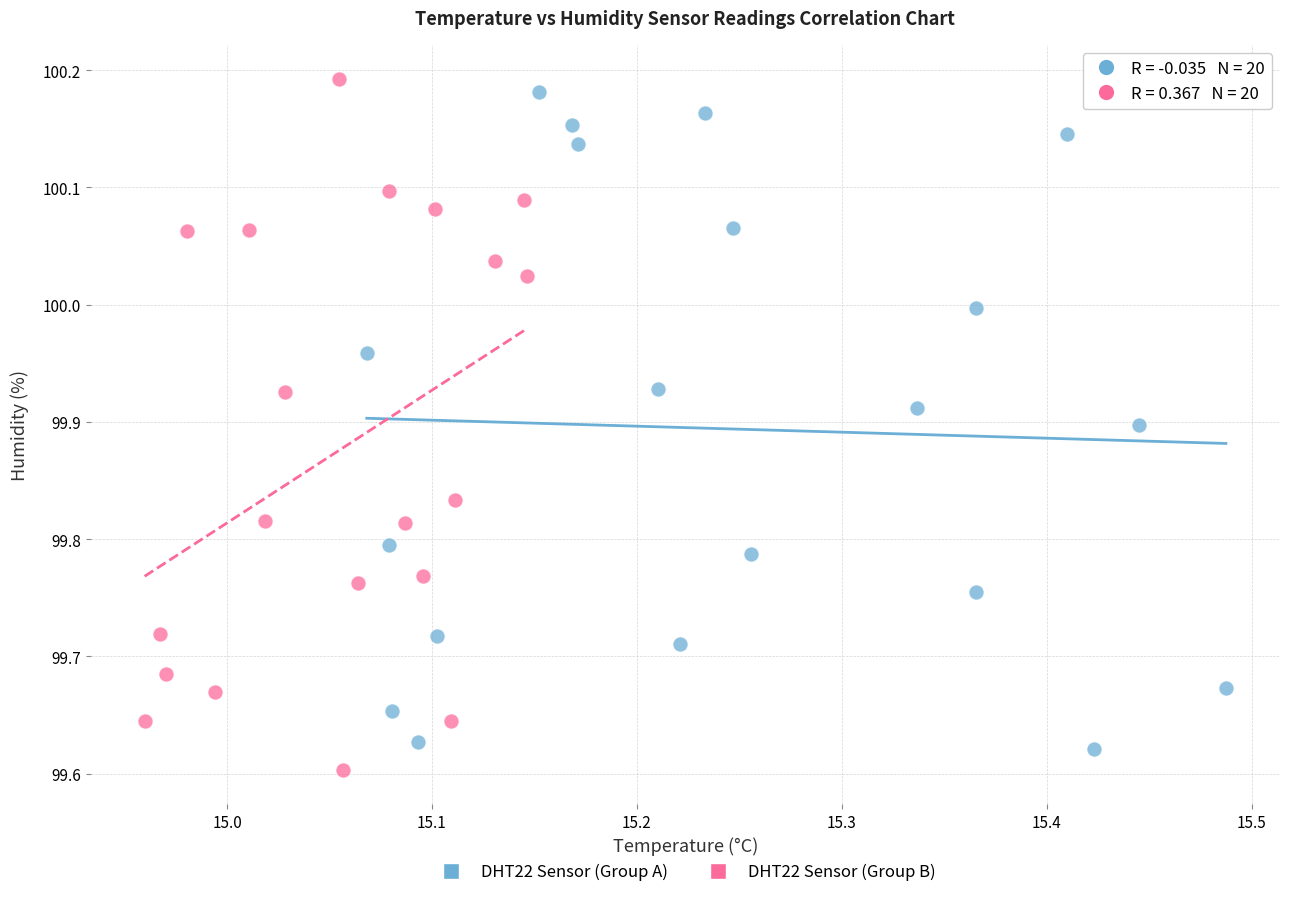

Which series has the widest spread of Y values?

DHT22 Sensor (Group B)